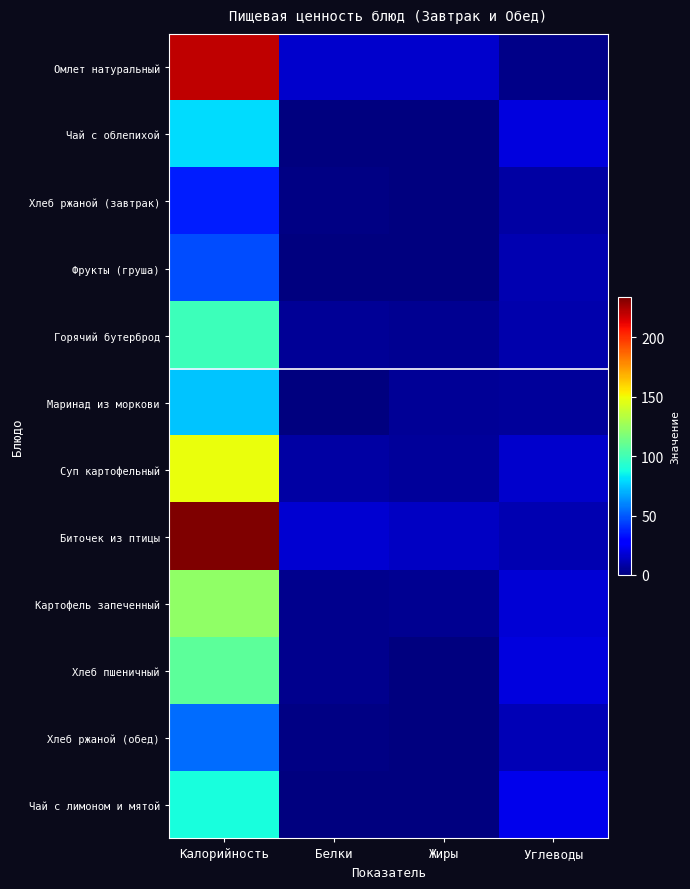

Reading left to right, extract all data points from this chart.

Омлет натуральный: Калорийность=220.2	Белки=15.6	Жиры=16.4	Углеводы=2.7
Чай с облепихой: Калорийность=80.0	Белки=0.2	Жиры=0.0	Углеводы=19.8
Хлеб ржаной (завтрак): Калорийность=36.3	Белки=1.1	Жиры=0.2	Углеводы=7.4
Фрукты (груша): Калорийность=47.0	Белки=0.4	Жиры=0.3	Углеводы=10.3
Горячий бутерброд: Калорийность=99.5	Белки=4.8	Жиры=4.4	Углеводы=9.9
Маринад из моркови: Калорийность=74.4	Белки=0.7	Жиры=5.3	Углеводы=5.9
Суп картофельный: Калорийность=148.1	Белки=7.4	Жиры=6.2	Углеводы=15.7
Биточек из птицы: Калорийность=233.8	Белки=16.7	Жиры=13.8	Углеводы=10.7
Картофель запеченный: Калорийность=122.8	Белки=3.1	Жиры=4.5	Углеводы=17.6
Хлеб пшеничный: Калорийность=108.0	Белки=3.2	Жиры=0.3	Углеводы=19.9
Хлеб ржаной (обед): Калорийность=54.4	Белки=1.7	Жиры=0.3	Углеводы=11.2
Чай с лимоном и мятой: Калорийность=88.7	Белки=0.1	Жиры=0.0	Углеводы=22.1